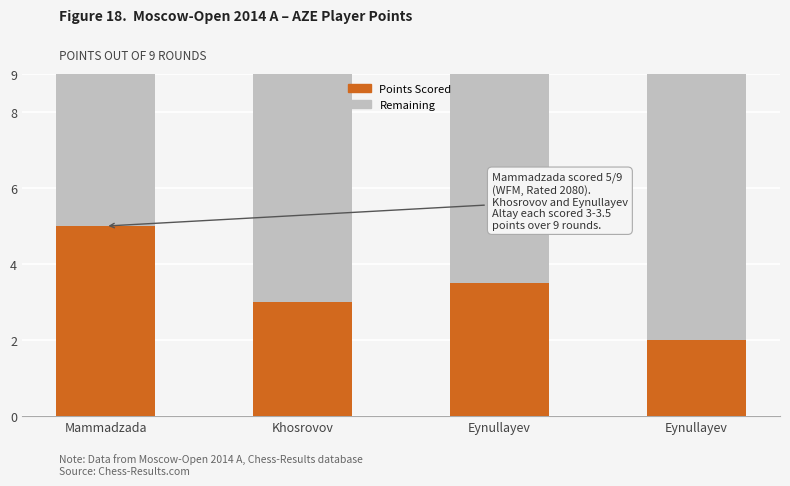

How many series are shown in this chart?

2